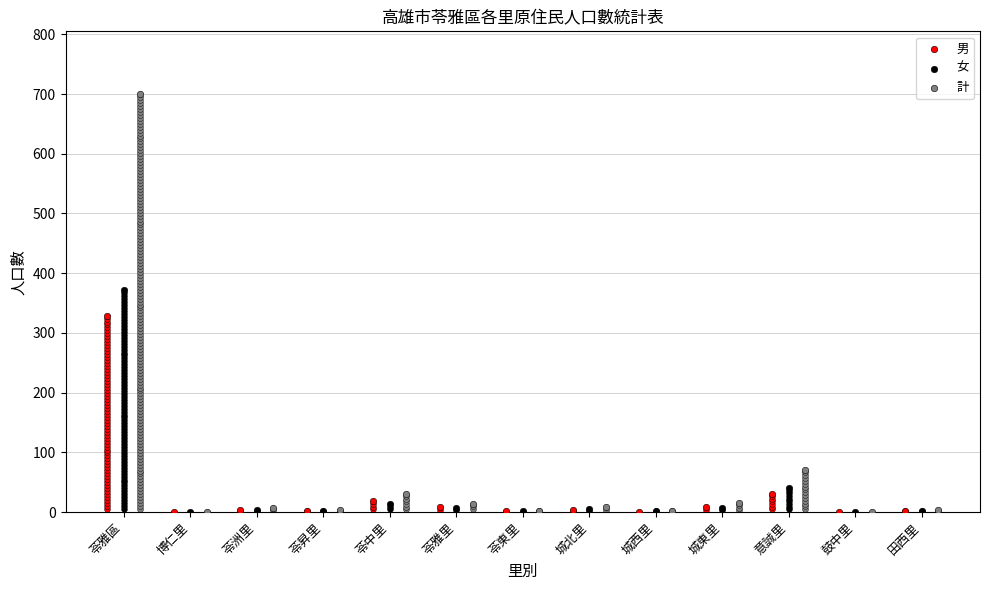

At which category is the sum across all series the highest?

苓雅區